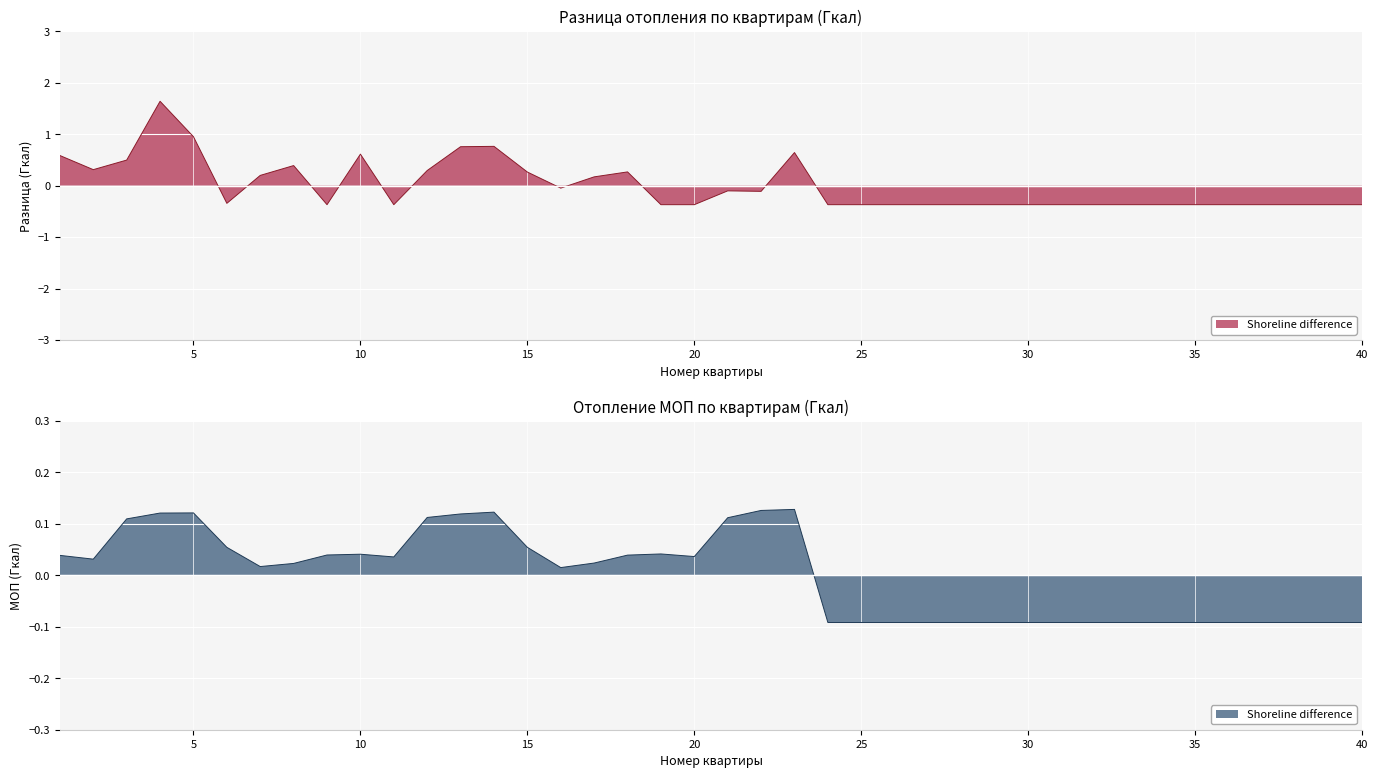

True or false: Разница, Гкал and Отопление МОП, Гкал intersect in this chart.

True